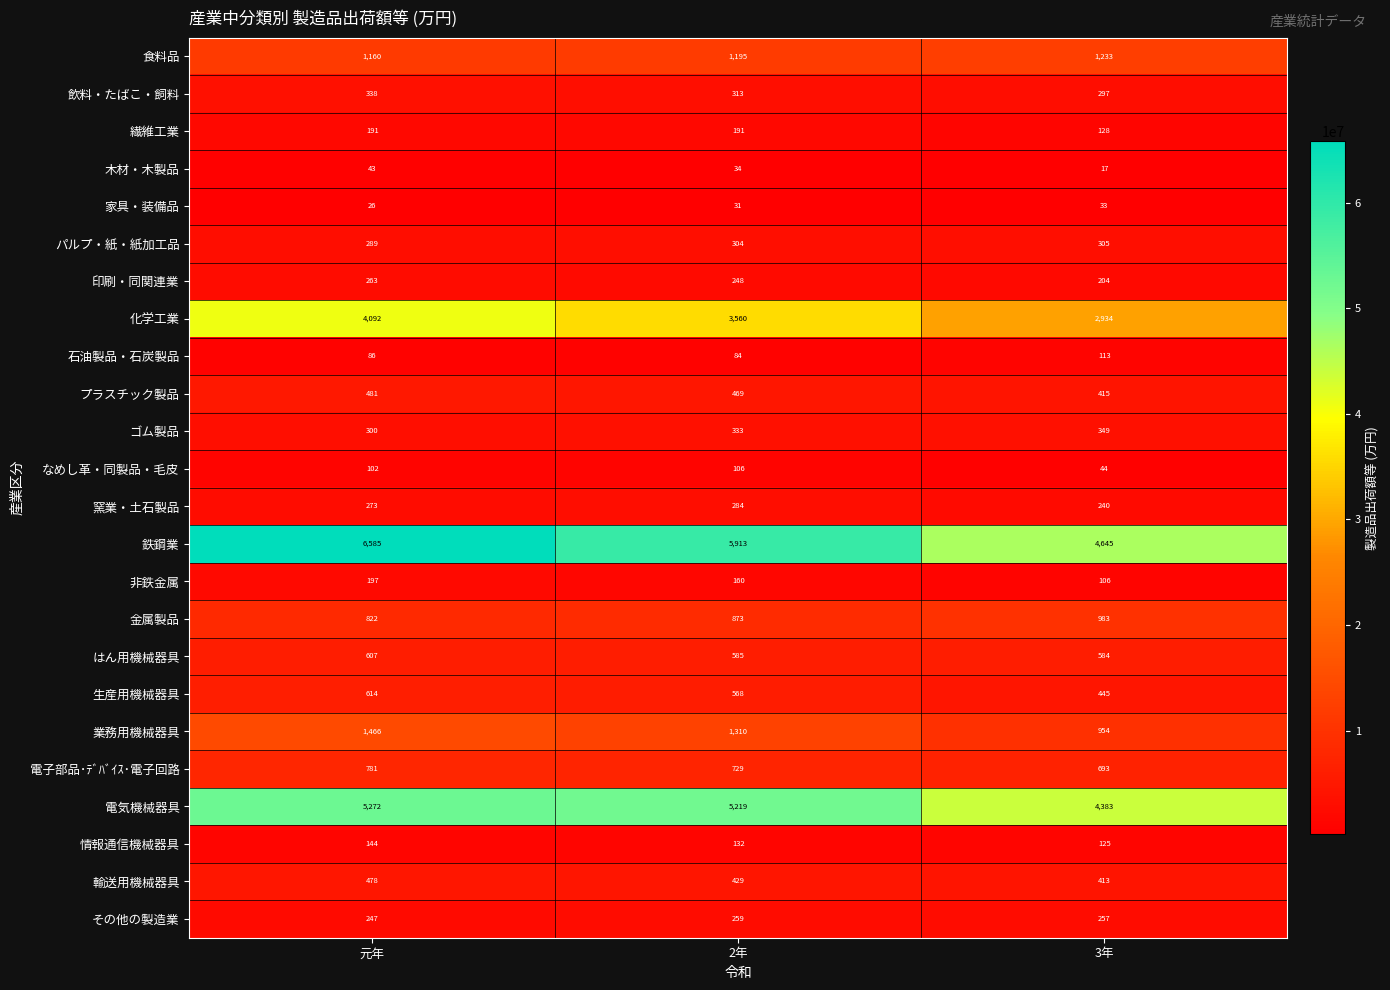

What is the sum of the 印刷・同関連業 values at 2年 and 3年?

452